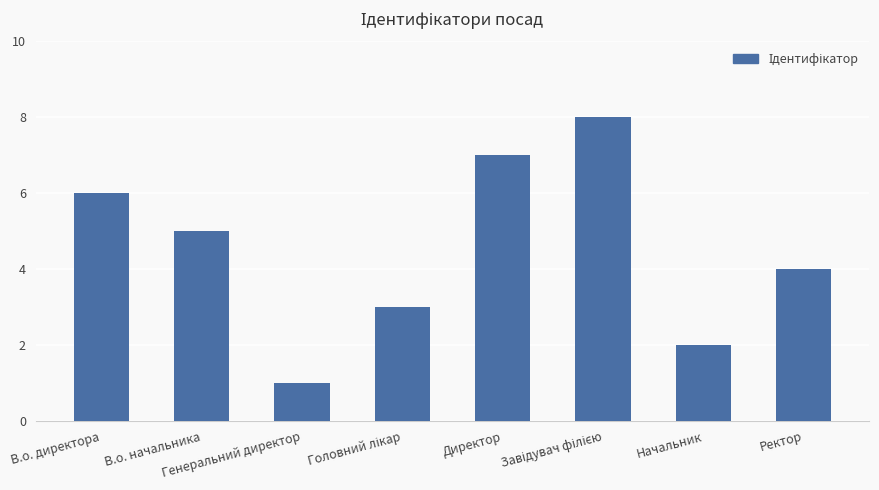

What is the difference between the second highest and second lowest values?

5